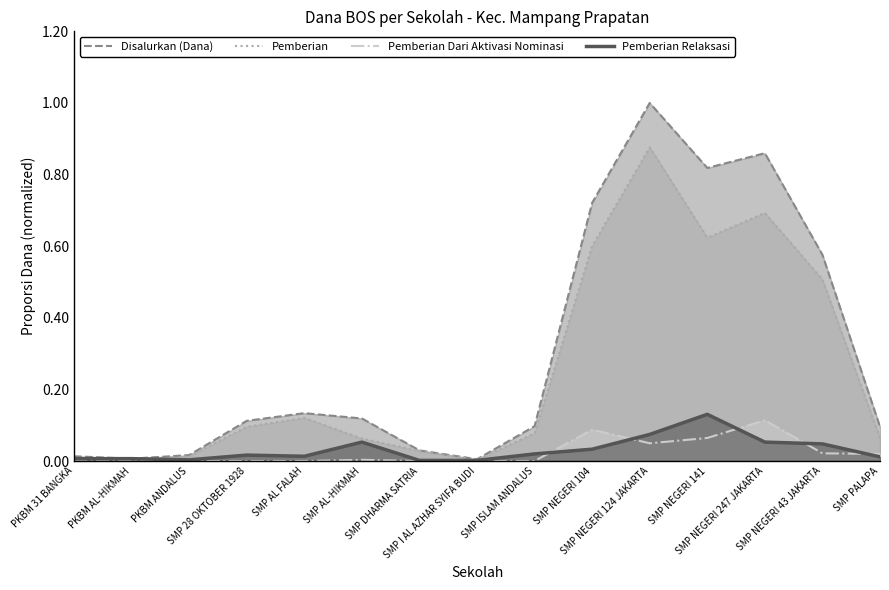

What is the difference between the maximum and minimum values in the Disalurkan (Dana) series?

1.0